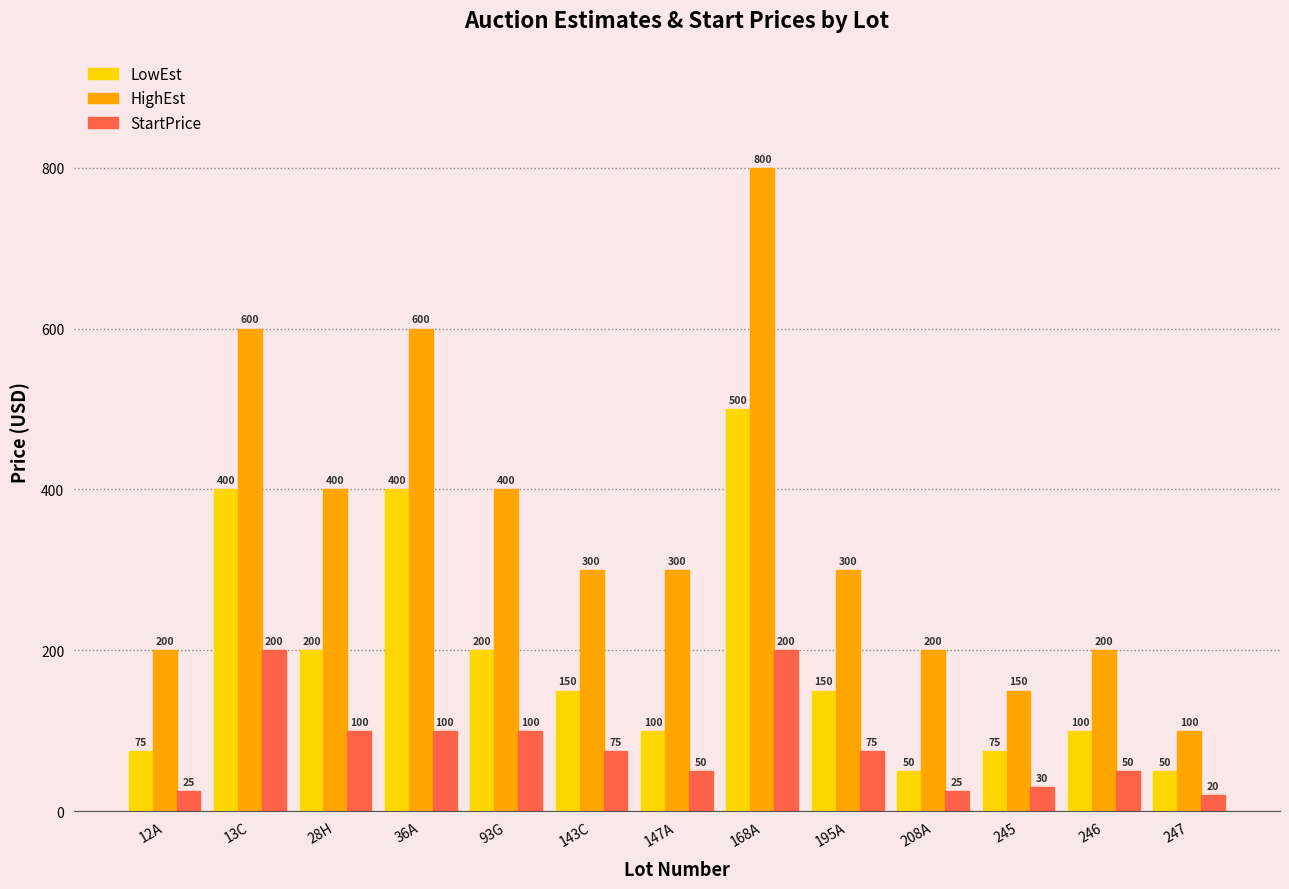

What is the lowest value of the StartPrice series?

20